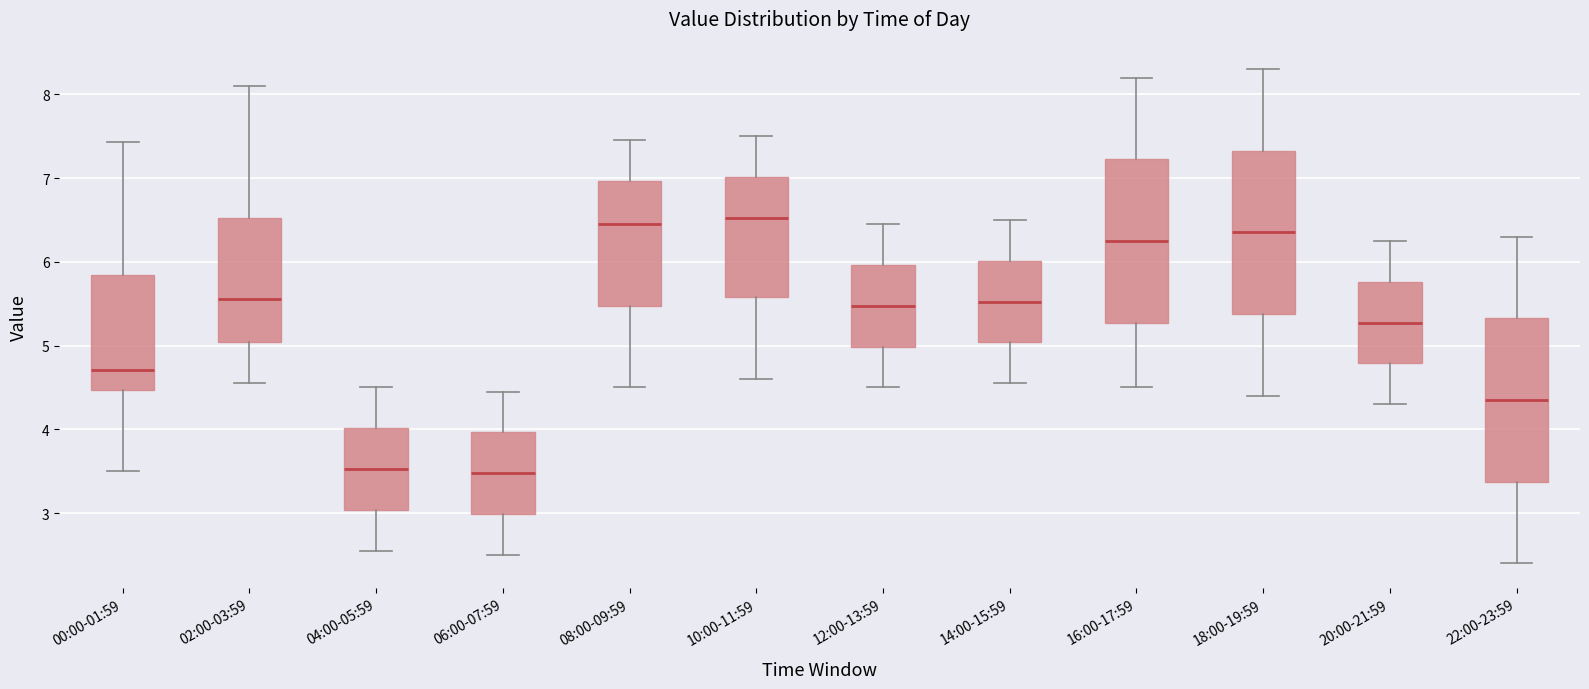

Reading left to right, transcribe this box plot: for each box, give where its median line is, the range the box spans, and where its two whiskers end, as read against the y-axis. The values are not printed on the chart, so give them approximately, as read against the axis.

00:00-01:59: median 4.7, box 4.5 to 5.8, whiskers 3.5 to 7.4
02:00-03:59: median 5.6, box 5.0 to 6.5, whiskers 4.6 to 8.1
04:00-05:59: median 3.5, box 3.0 to 4.0, whiskers 2.6 to 4.5
06:00-07:59: median 3.5, box 3.0 to 4.0, whiskers 2.5 to 4.5
08:00-09:59: median 6.5, box 5.5 to 7.0, whiskers 4.5 to 7.5
10:00-11:59: median 6.5, box 5.6 to 7.0, whiskers 4.6 to 7.5
12:00-13:59: median 5.5, box 5.0 to 6.0, whiskers 4.5 to 6.5
14:00-15:59: median 5.5, box 5.0 to 6.0, whiskers 4.6 to 6.5
16:00-17:59: median 6.3, box 5.3 to 7.2, whiskers 4.5 to 8.2
18:00-19:59: median 6.4, box 5.4 to 7.3, whiskers 4.4 to 8.3
20:00-21:59: median 5.3, box 4.8 to 5.8, whiskers 4.3 to 6.3
22:00-23:59: median 4.4, box 3.4 to 5.3, whiskers 2.4 to 6.3